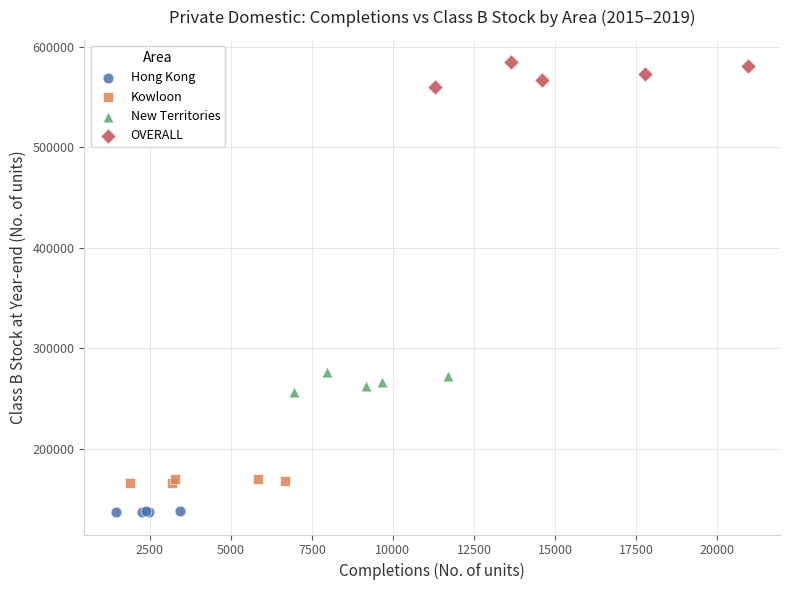

Which series reaches the maximum Y coordinate?

OVERALL